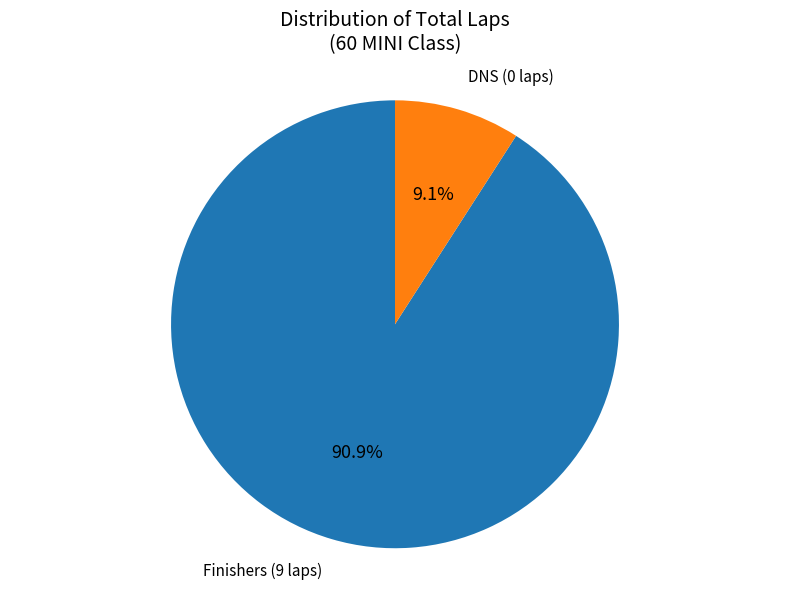

Is there a majority slice in this chart?

Yes